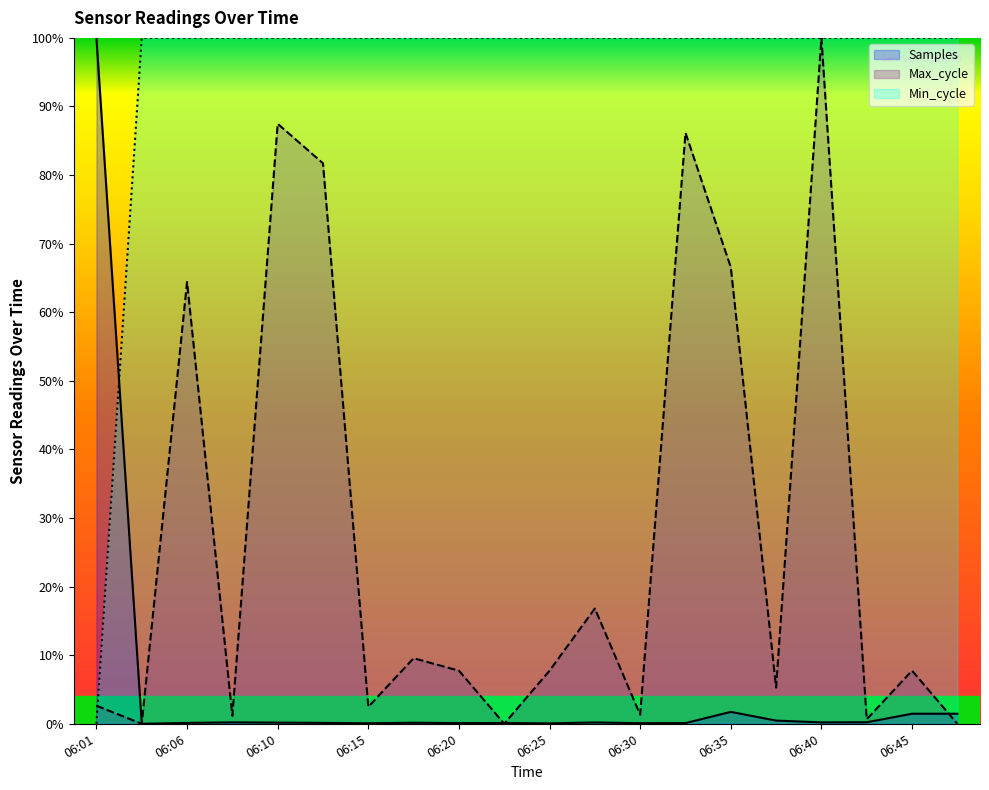

At 06:06, list the series in order from largest to smallest.

Min_cycle, Max_cycle, Samples